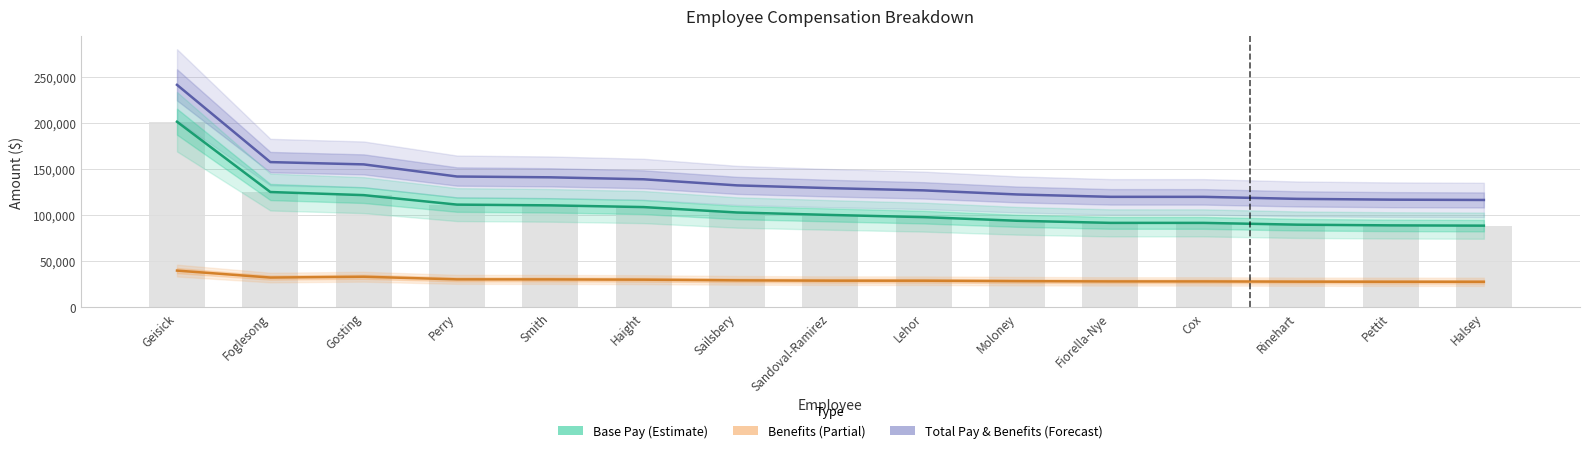

What is the average value of the Base Pay series?

108405.2